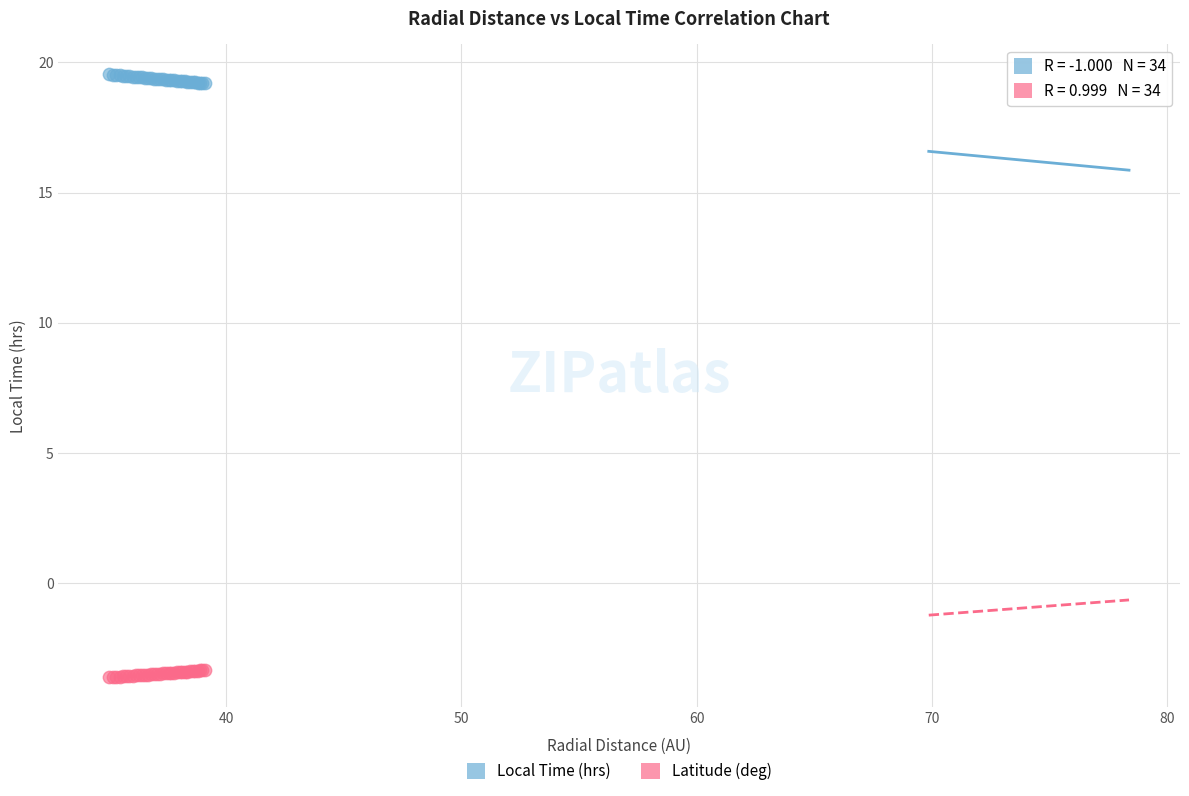

Which series reaches the minimum Y coordinate?

Latitude (deg)